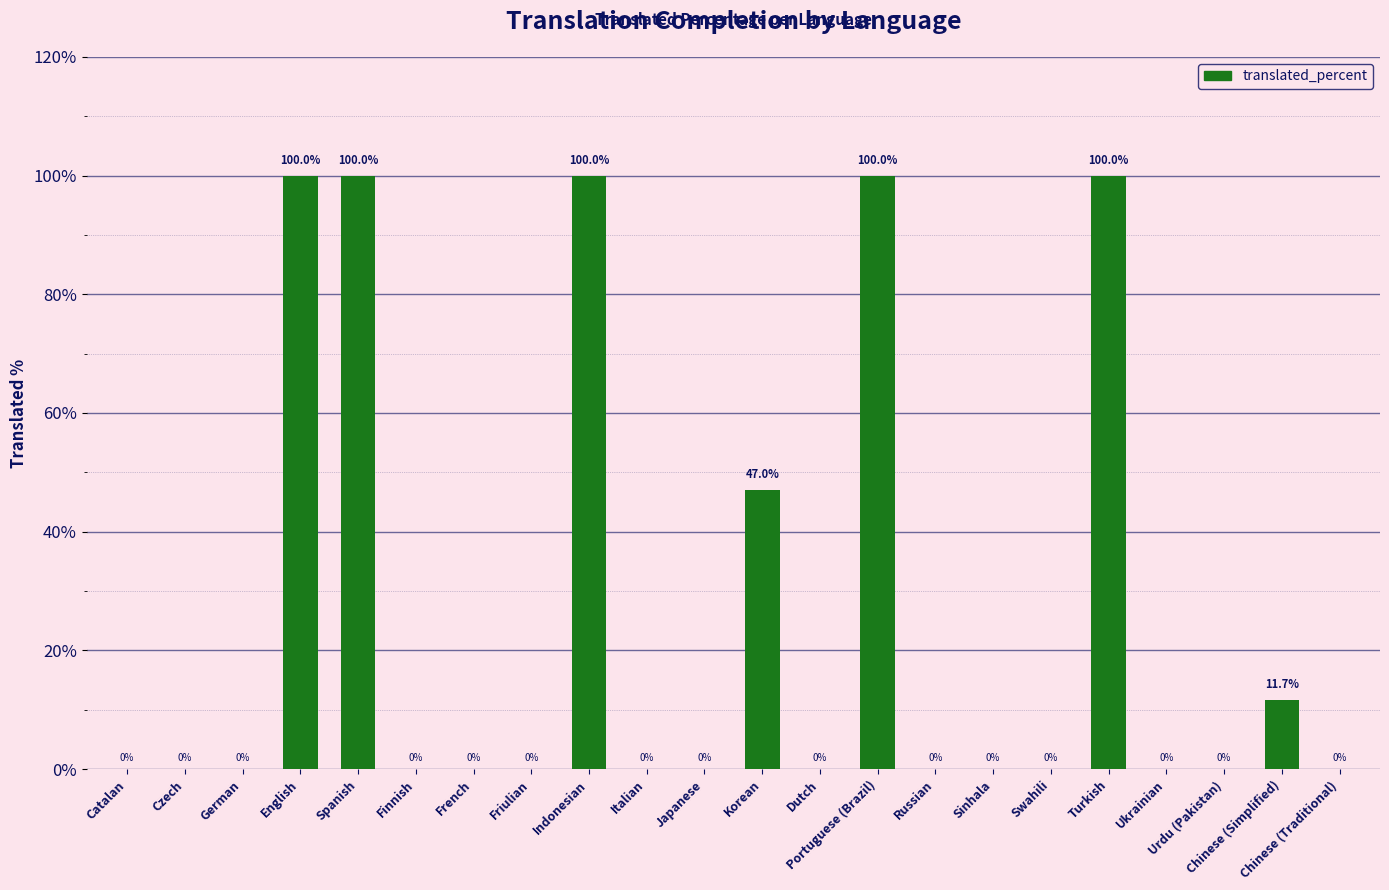

The chart shows a value of 0.0 at Urdu (Pakistan). True or false?

True